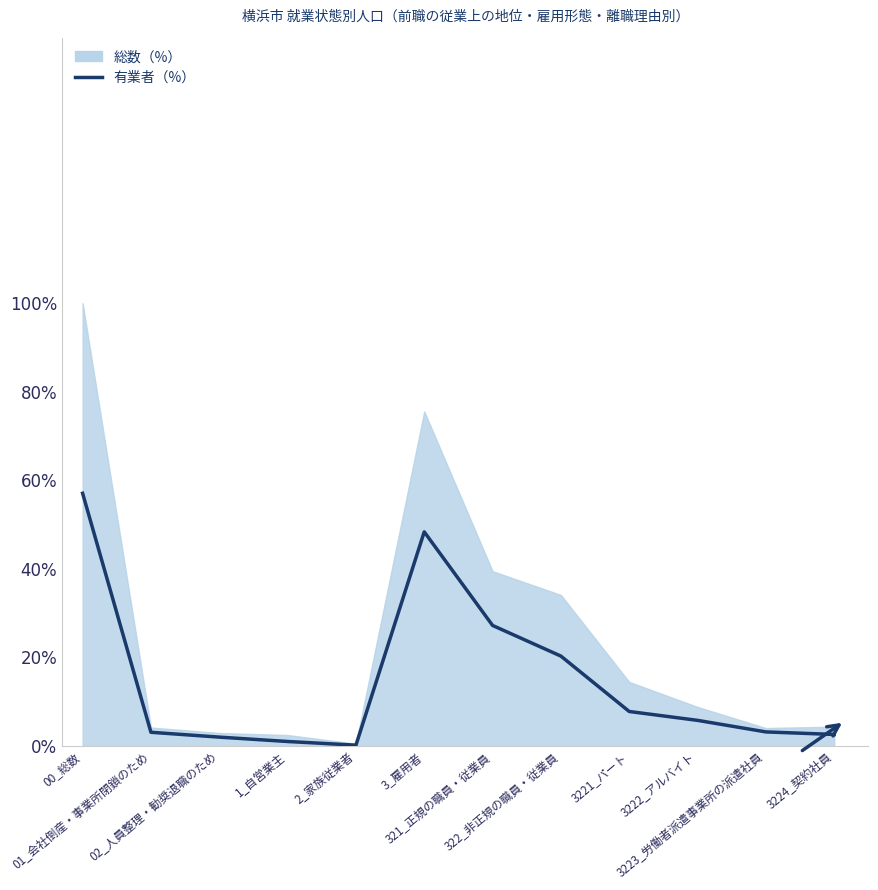

What position from the right is 2_家族従業者?

8